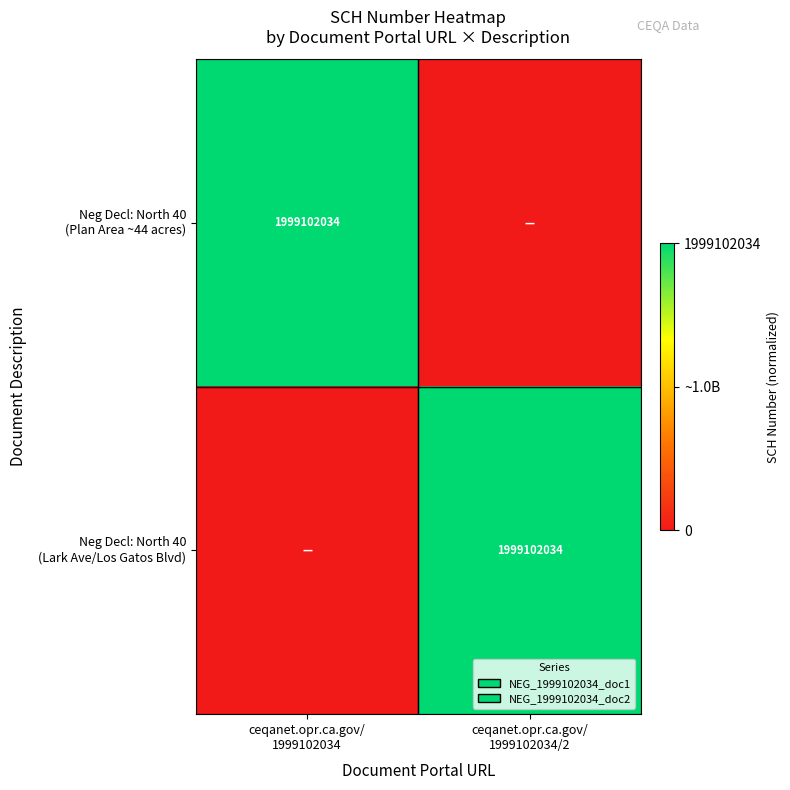

What is the total value across all series at ceqanet.opr.ca.gov/
1999102034/2?

1